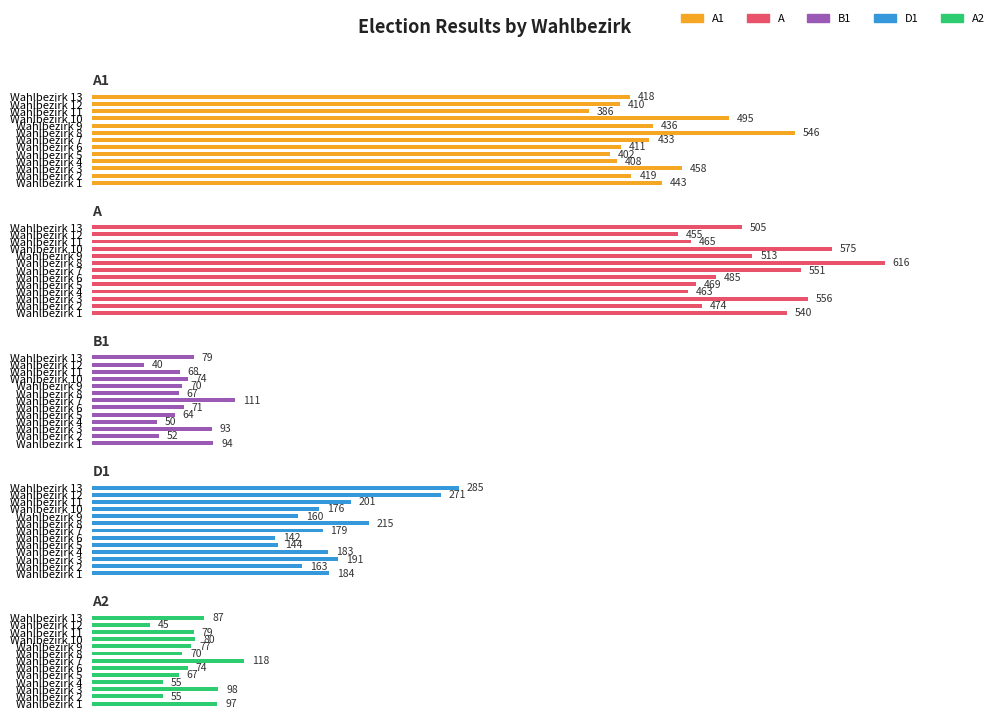

List the labels in order of D1 value, smallest first.

Wahlbezirk 6, Wahlbezirk 5, Wahlbezirk 9, Wahlbezirk 2, Wahlbezirk 10, Wahlbezirk 7, Wahlbezirk 4, Wahlbezirk 1, Wahlbezirk 3, Wahlbezirk 11, Wahlbezirk 8, Wahlbezirk 12, Wahlbezirk 13